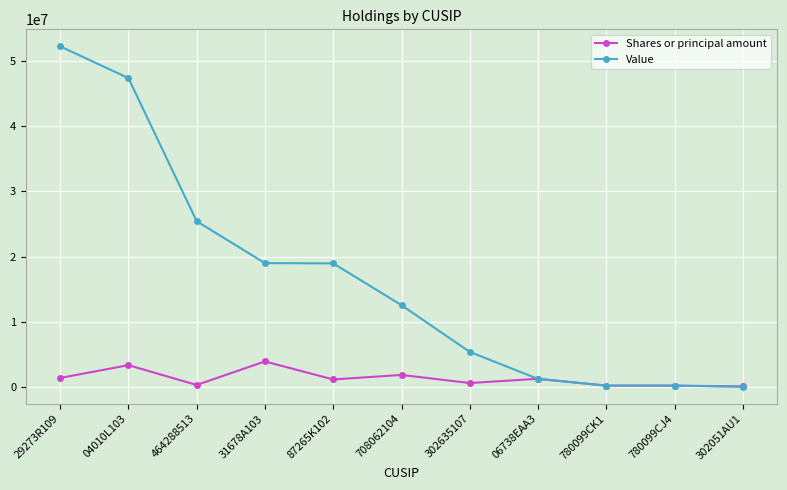

Which series ends up on top after the final intersection of Value and Shares or principal amount?

Shares or principal amount